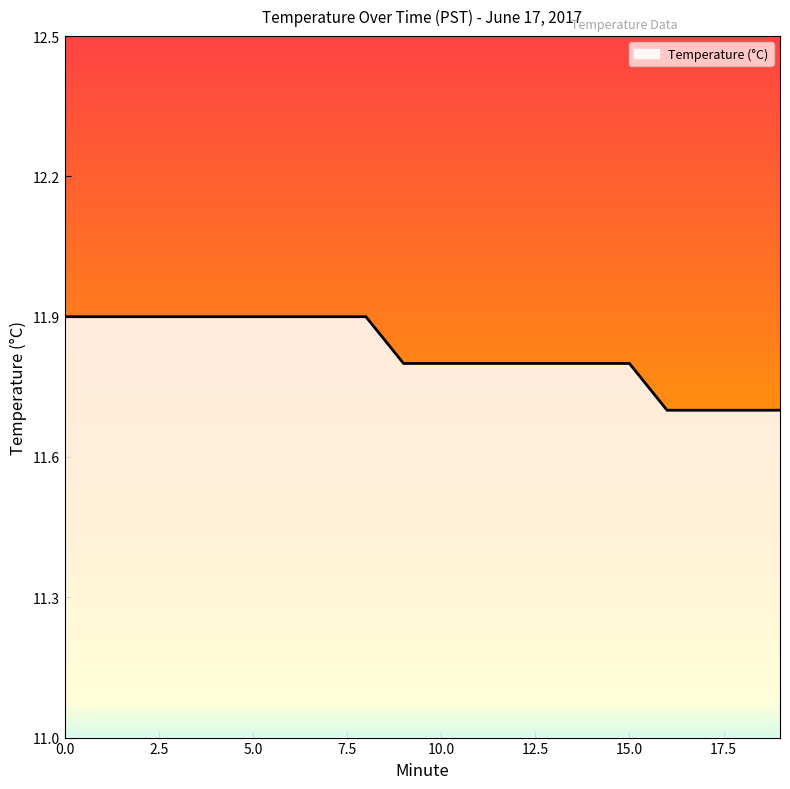

What is the maximum value shown in the chart?

11.9